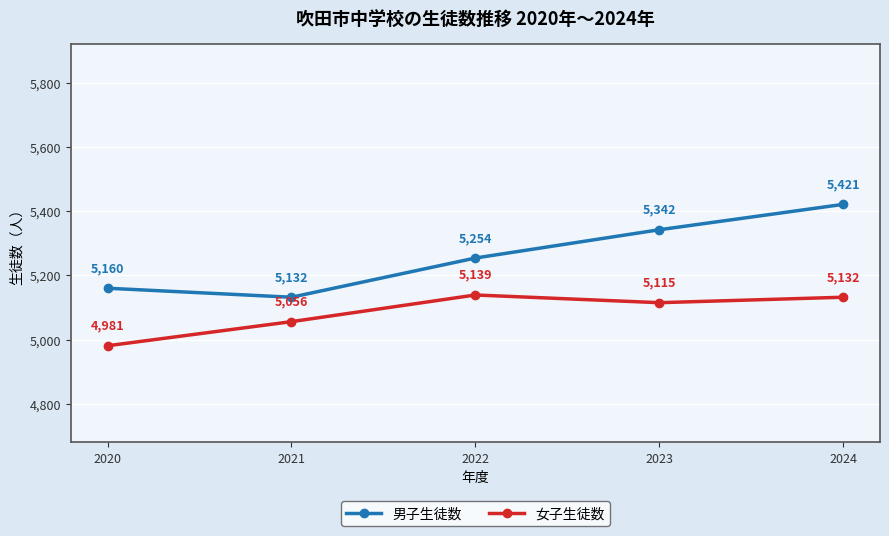

What is the value of the 男子生徒数 point at the 1st from the left?

5160